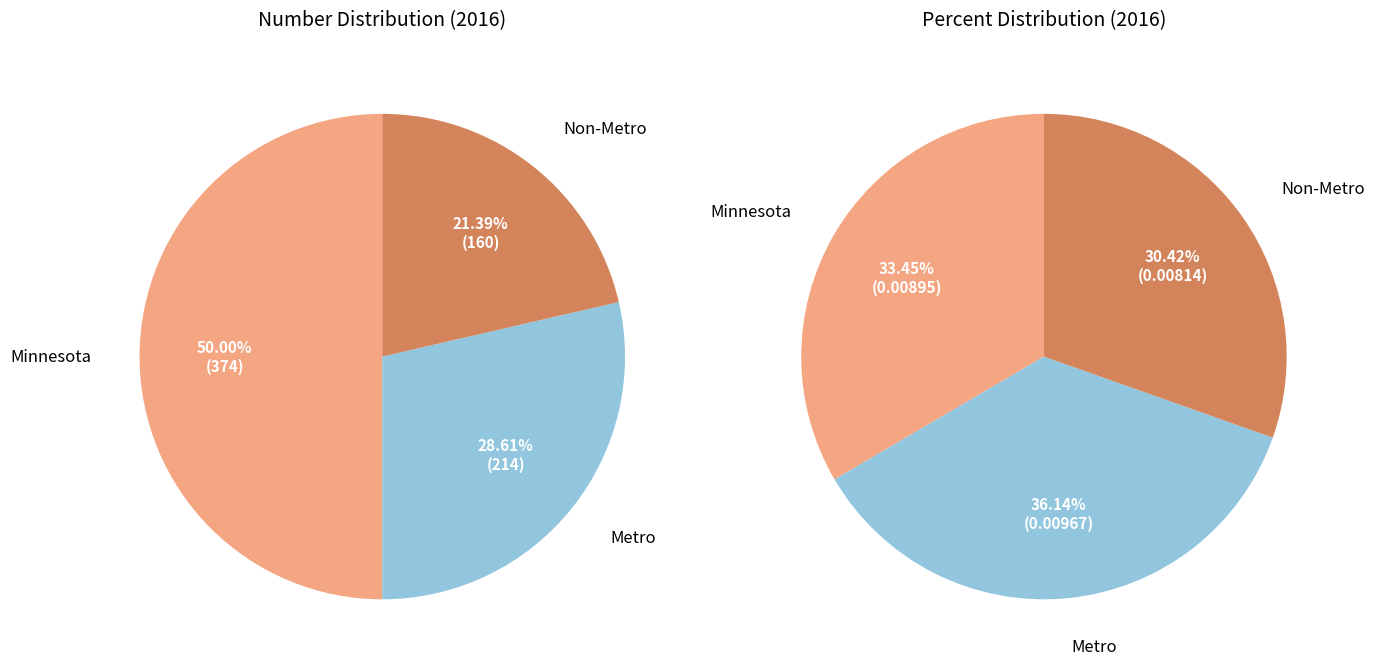

The Minnesota slice represents 50% of the pie. True or false?

True